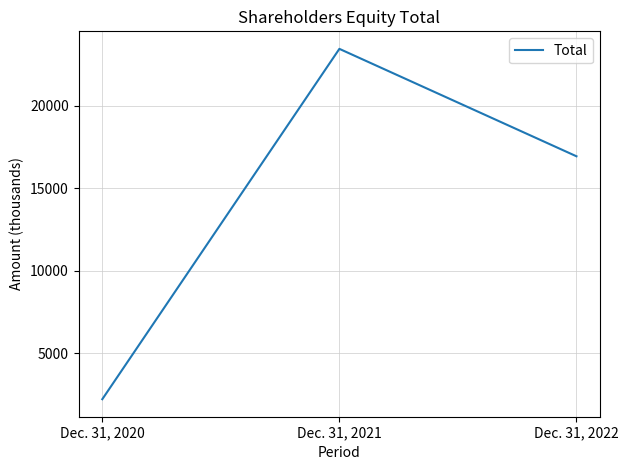

What is the difference between the maximum and minimum values?

21217